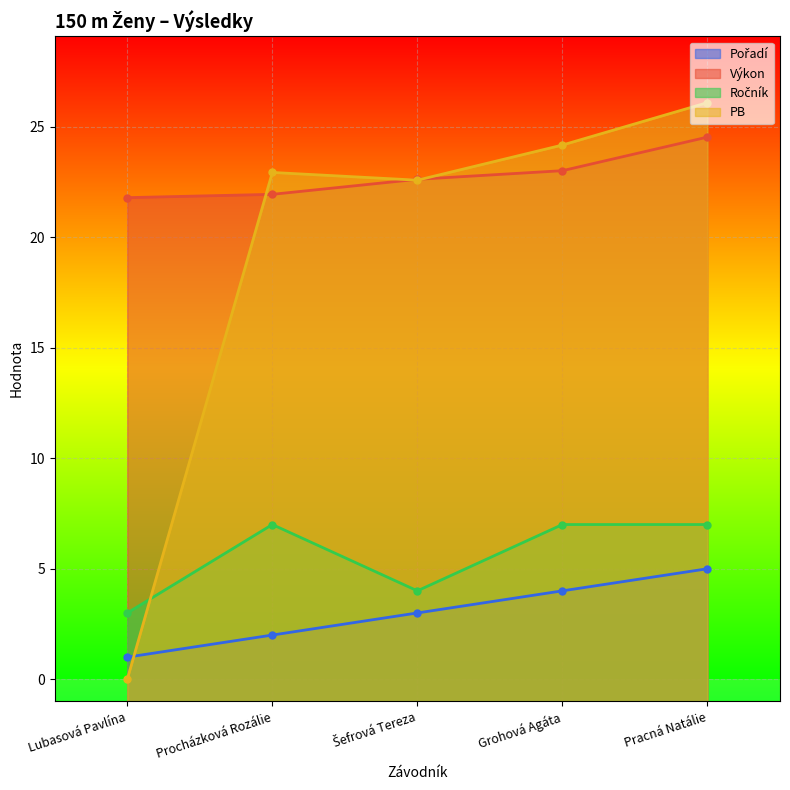

What is the difference between the highest and lowest values at Pracná Natálie?

21.1